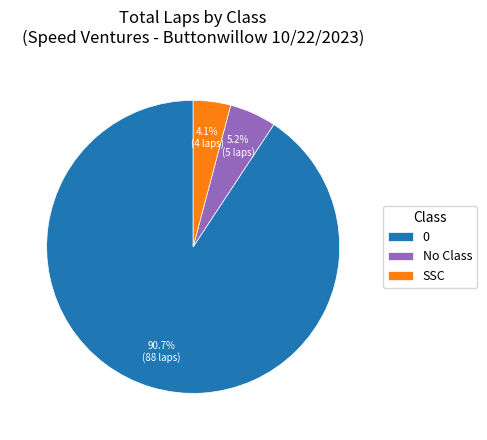

To the nearest percent, what percentage of the pie is SSC?

4%